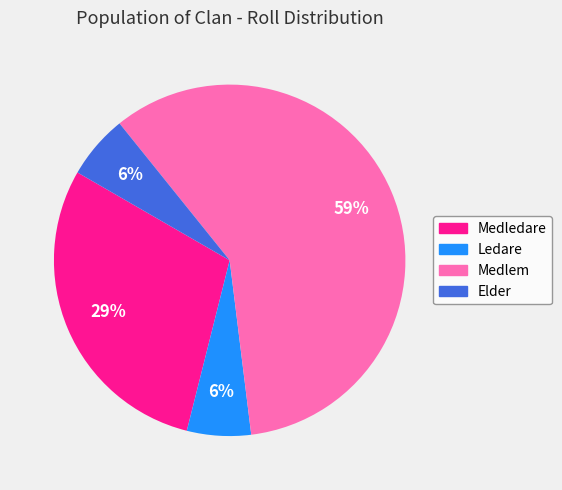

Does Elder account for over 50% of the chart?

No